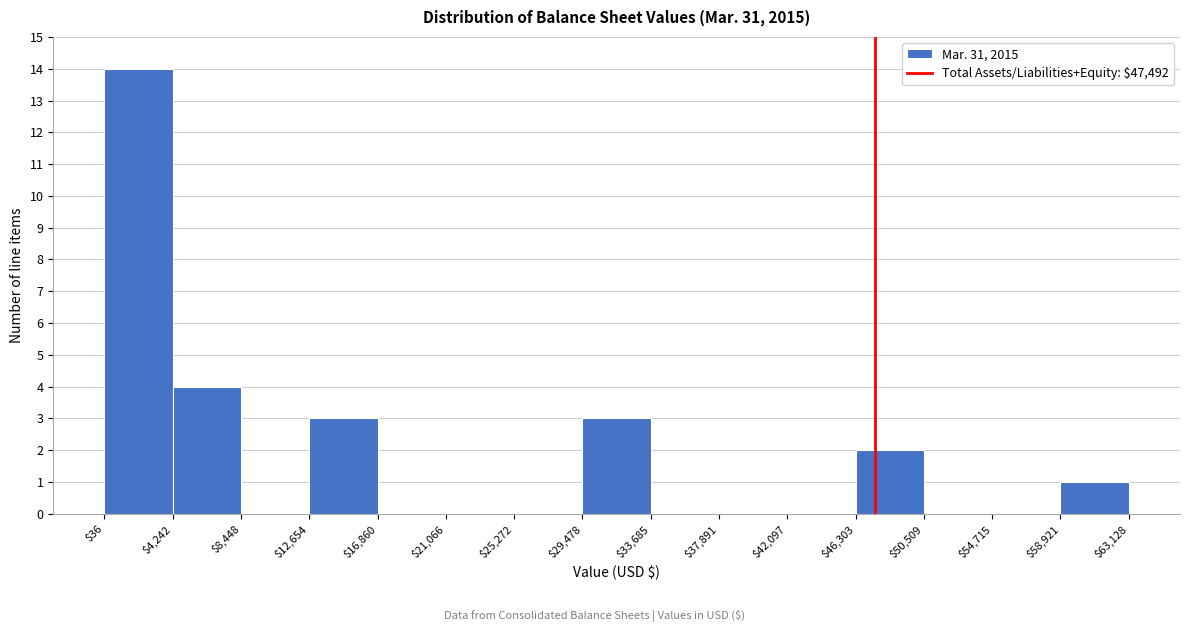

How tall is the bar that spans $12,654 to $16,860 on the x-axis? The values are not printed on the chart, so give them approximately, as read against the axis.

3